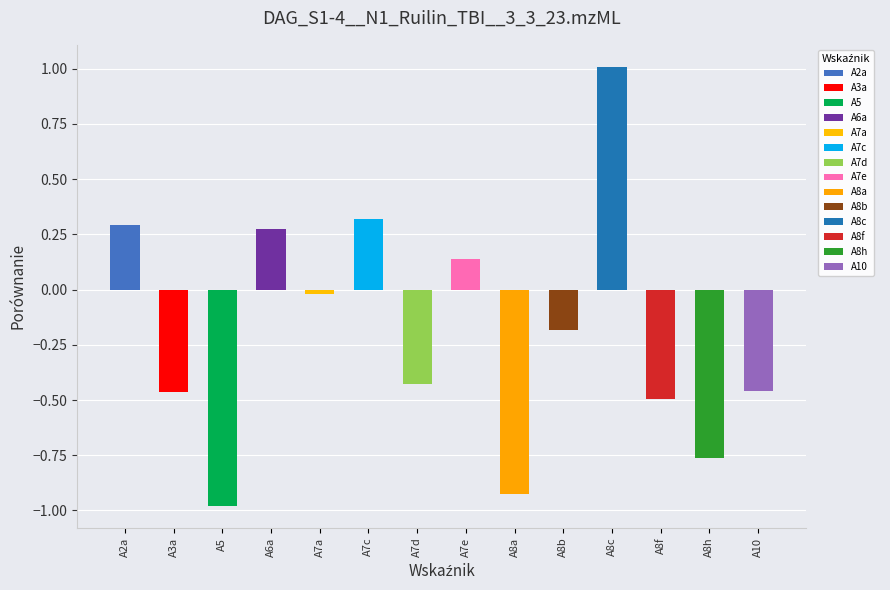

True or false: the data shows -0.4 at A7d.

True